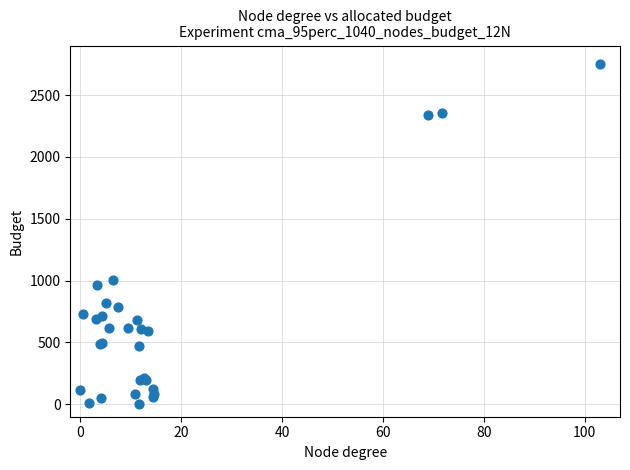

What Y value in the scatter plot is closest to 1375?

1008.3